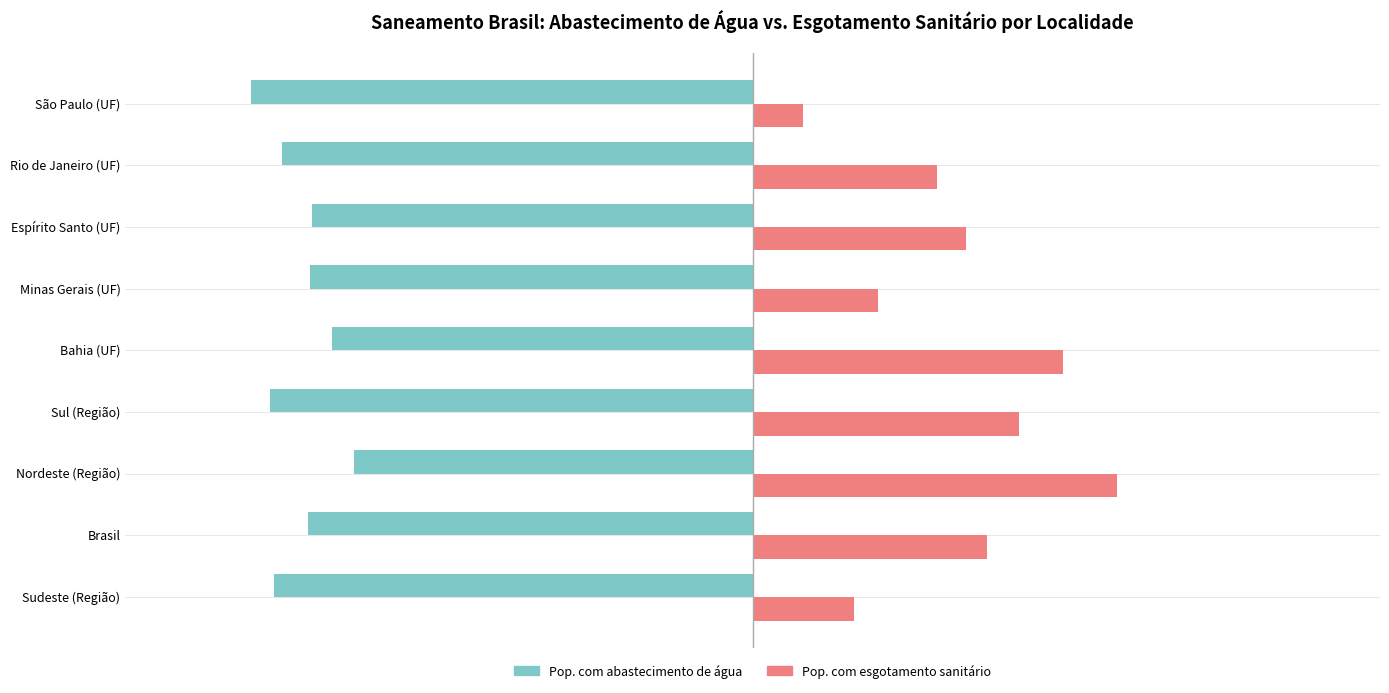

What are all the series names shown in the legend?

Pop. com abastecimento de água, Pop. com esgotamento sanitário